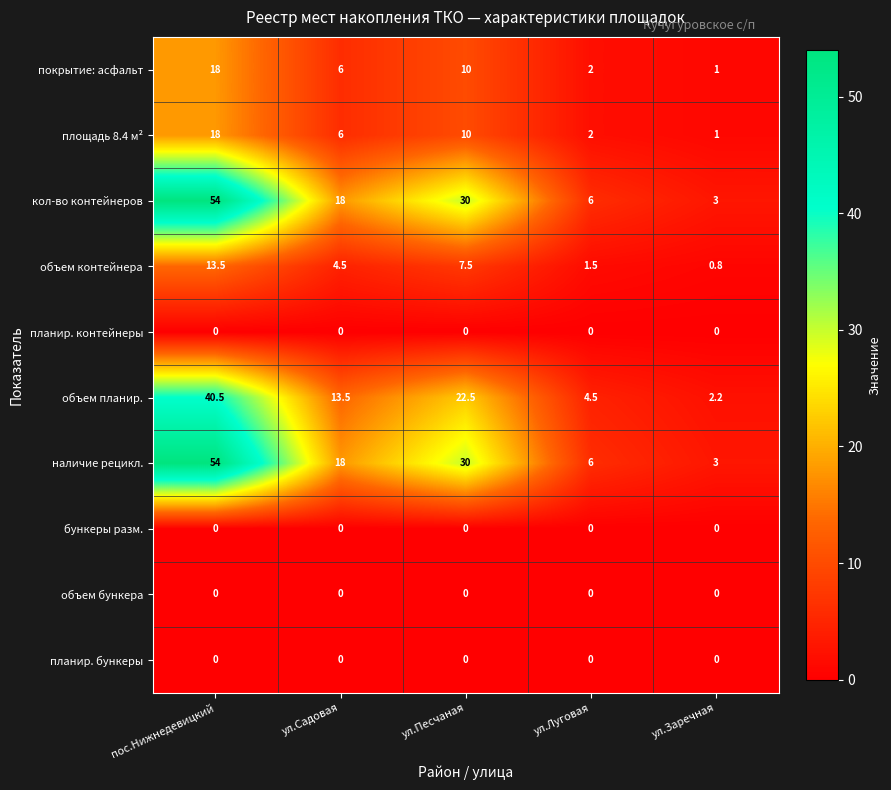

What is the maximum value shown in the chart?

54.0